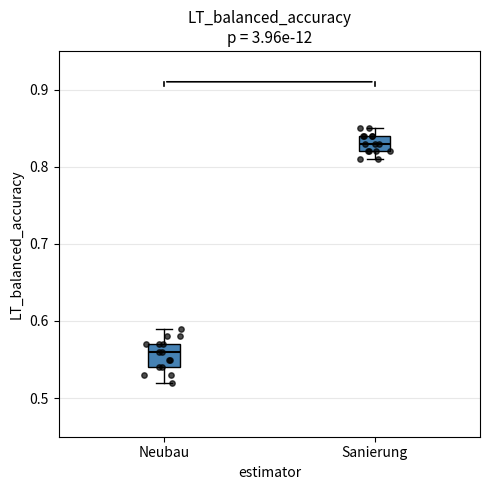

Reading left to right, read every box against the y-axis: the position of its median line, the range the box covers, and the ends of its whiskers. The values are not printed on the chart, so give them approximately, as read against the axis.

Neubau: median 0.56, box 0.54 to 0.57, whiskers 0.52 to 0.59
Sanierung: median 0.83, box 0.82 to 0.84, whiskers 0.81 to 0.85